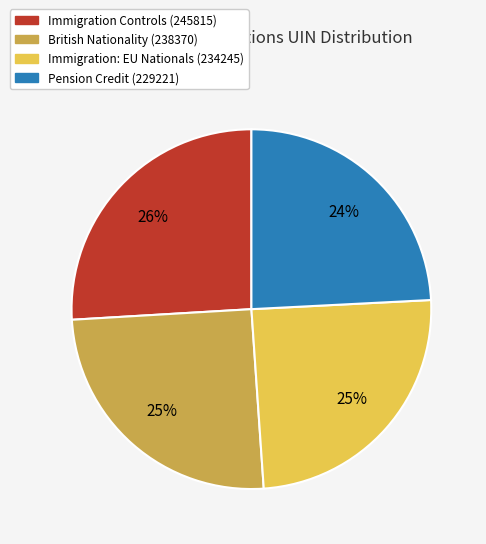

Combined, do British Nationality (238370) and Immigration Controls (245815) account for over 50%?

Yes